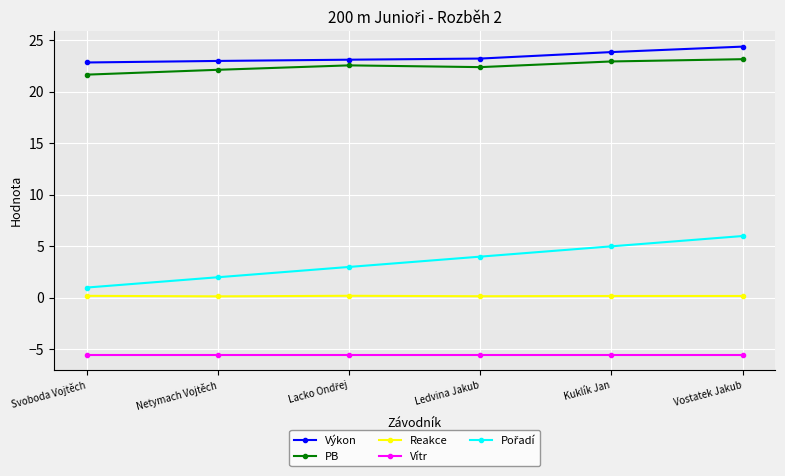

True or false: Vítr and Reakce intersect in this chart.

False